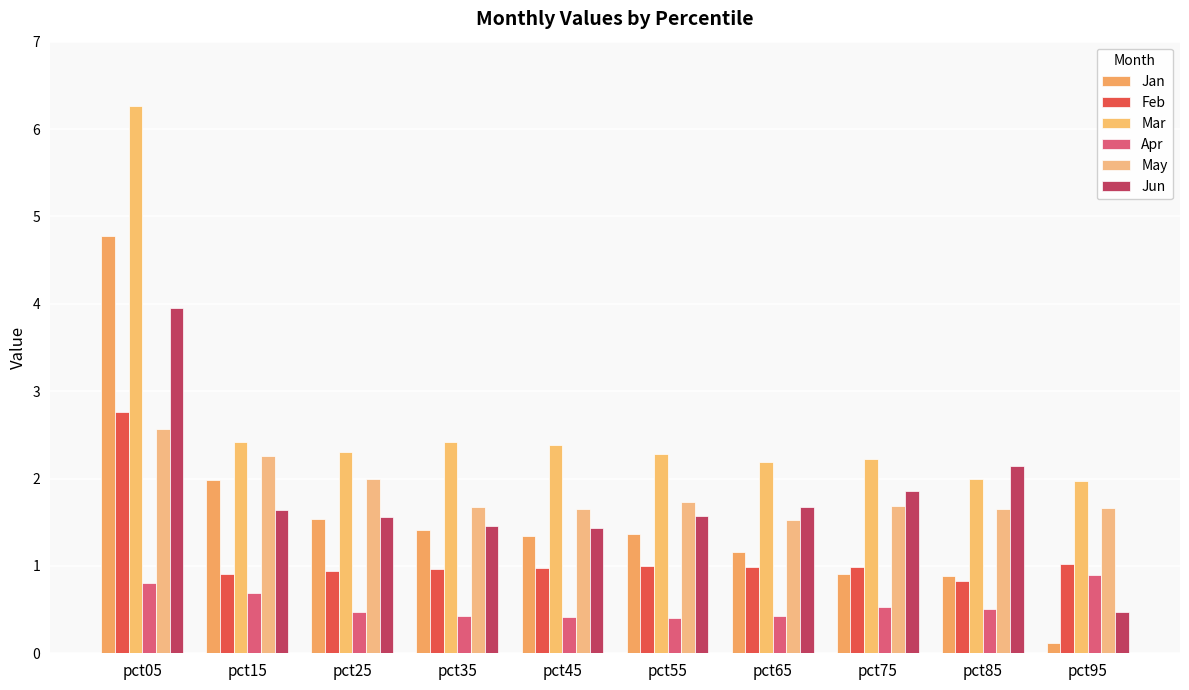

Read the Jan value at pct05.

4.8